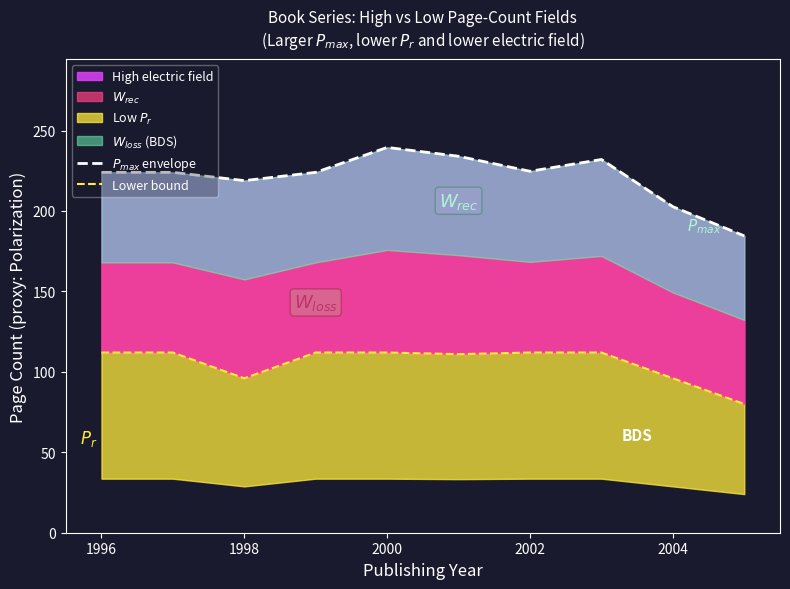

What is the greatest value displayed?

239.5